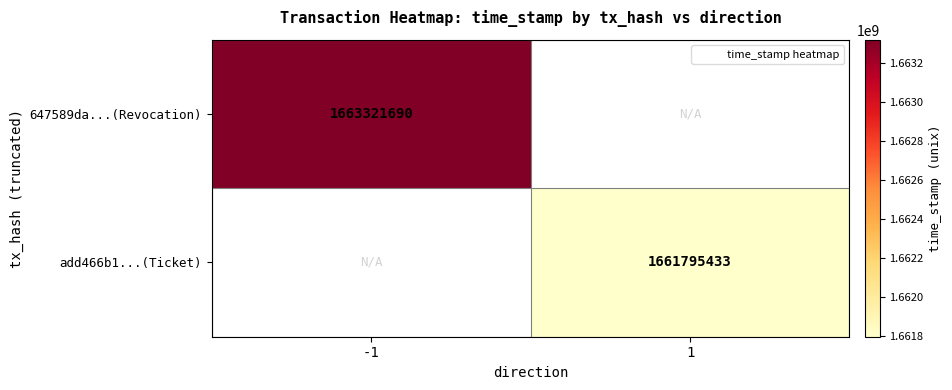

True or false: add466b1...(Ticket) has a value of 2721316852 at 1.

False